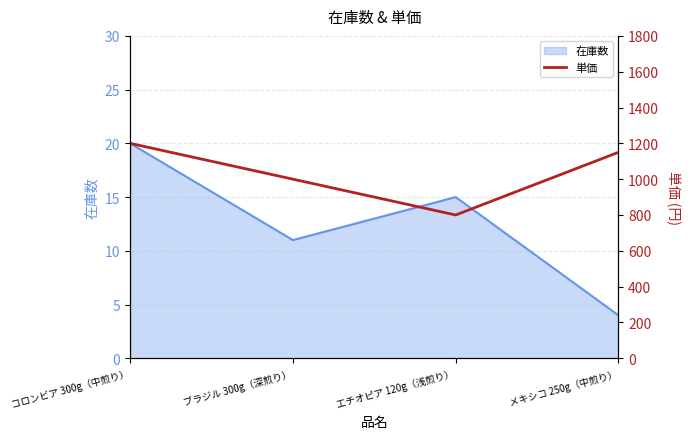

What is the maximum value shown in the chart?

1200